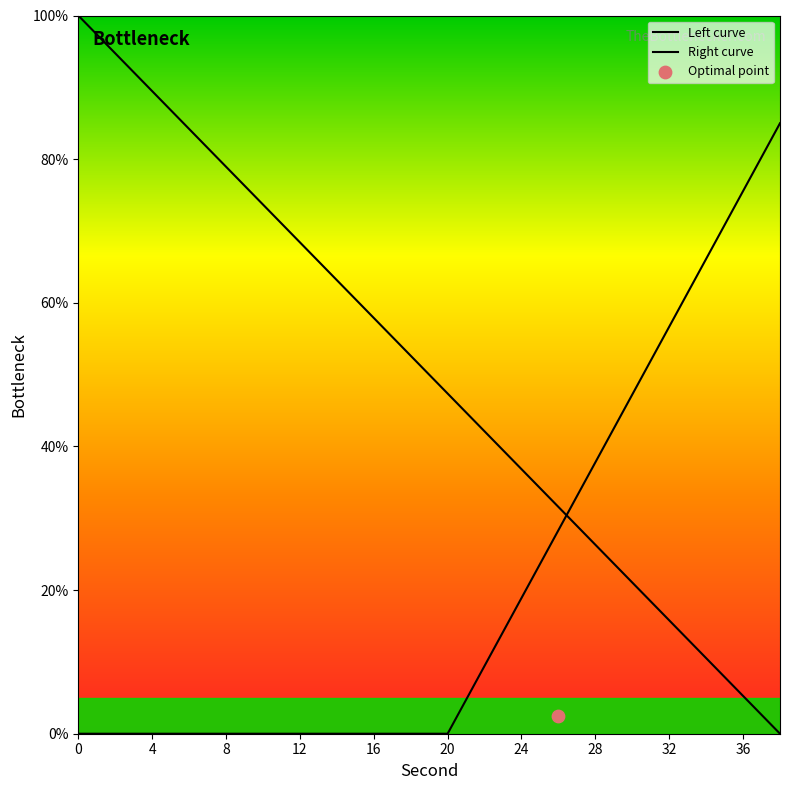

Which series has the largest Y range (max minus min)?

Left curve